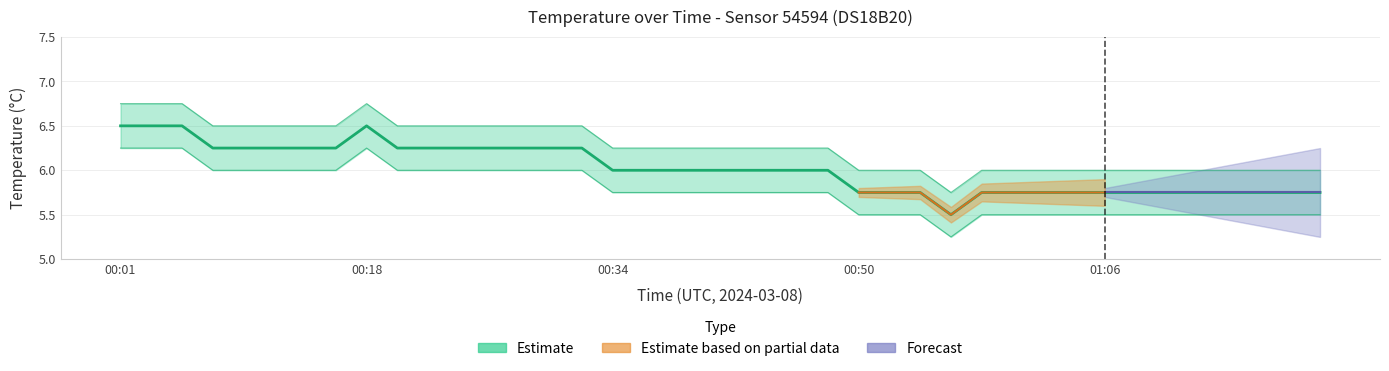

What is the difference between the values at 13 and 22?

0.2